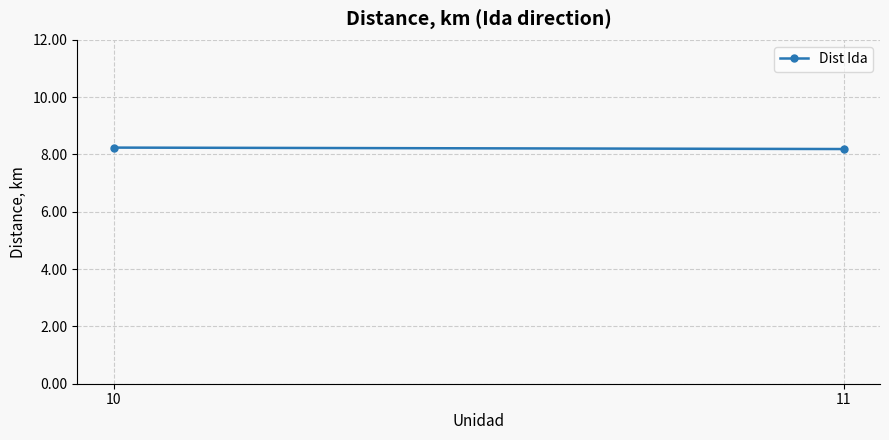

What is the difference between the values at 10 and 11?

0.1